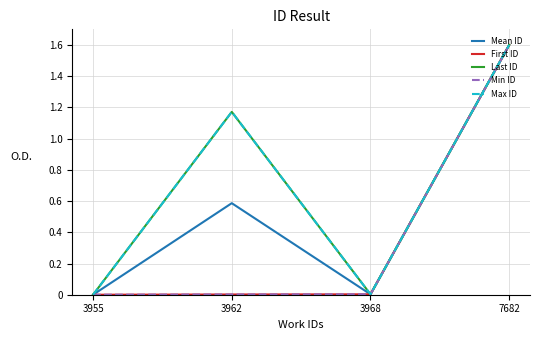

Does the chart display data point markers on the line(s)?

No